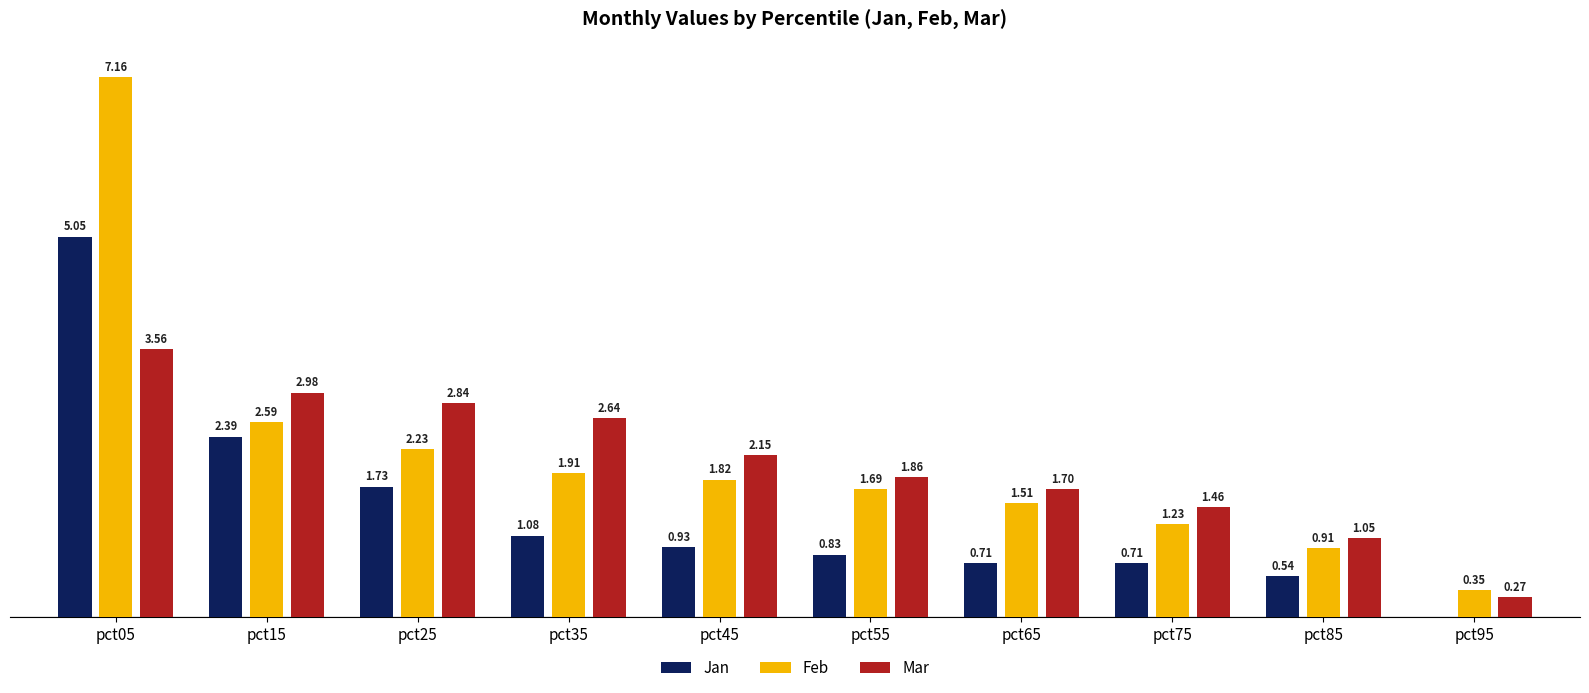

Is the value of Jan at pct85 greater than the value of Mar at pct95?

Yes